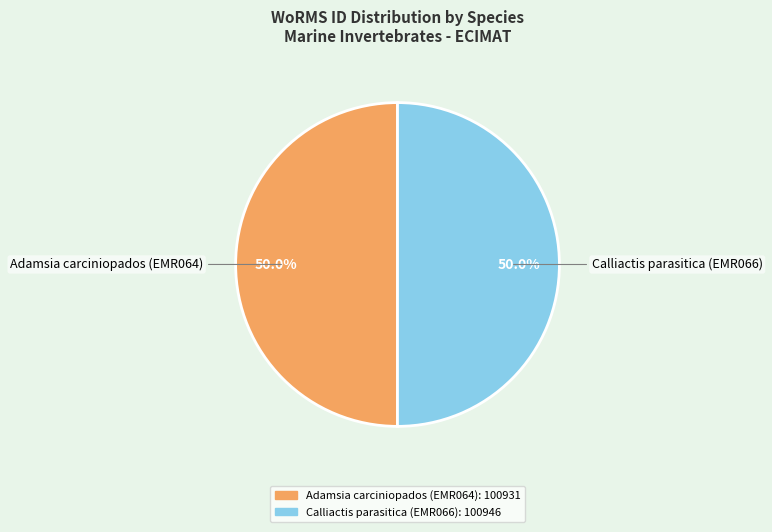

How much of the chart is everything except Adamsia carciniopados (EMR064)?

50.0%